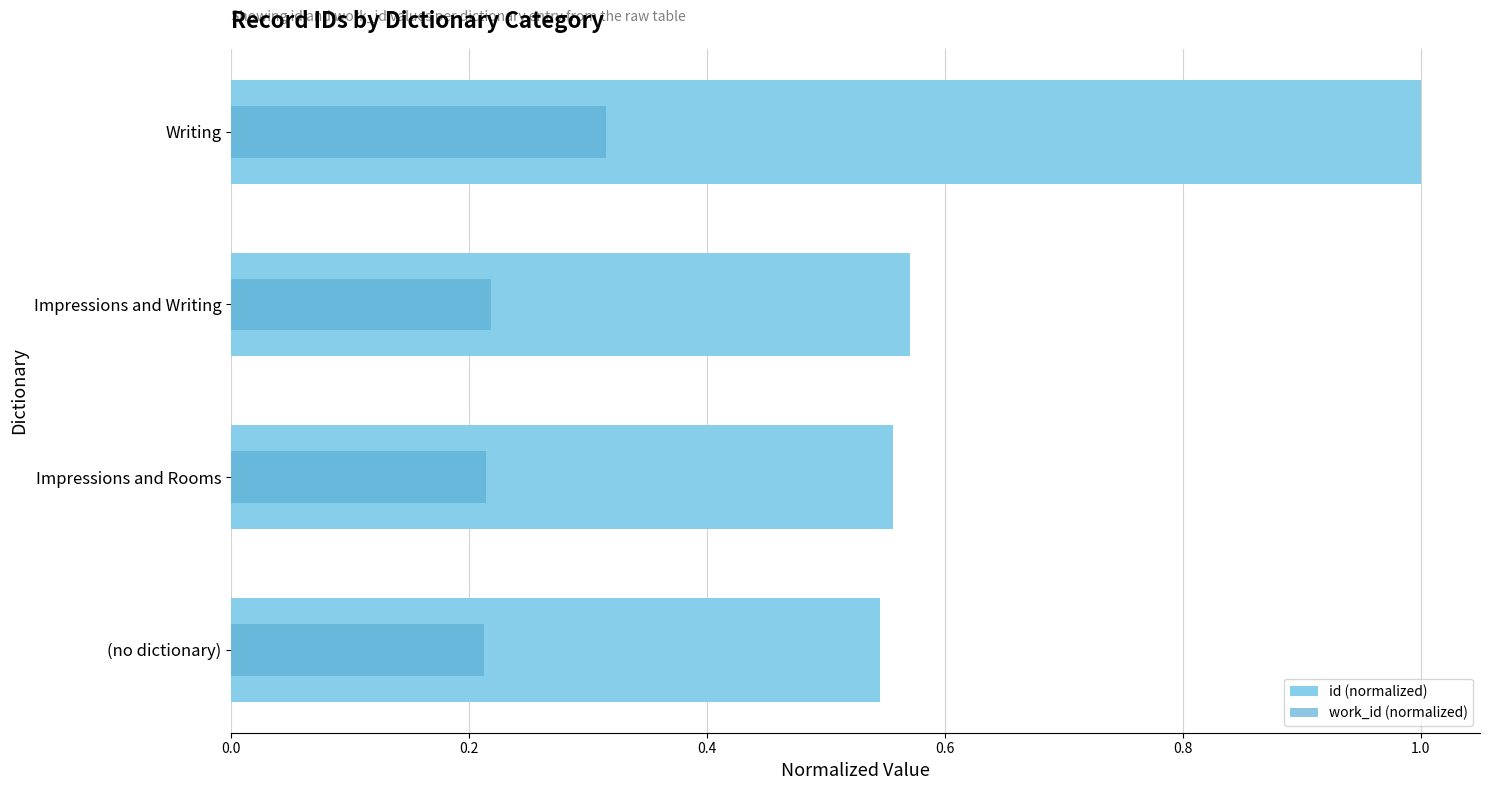

What is the value of the id (normalized) bar at the 2nd from the left?

0.6